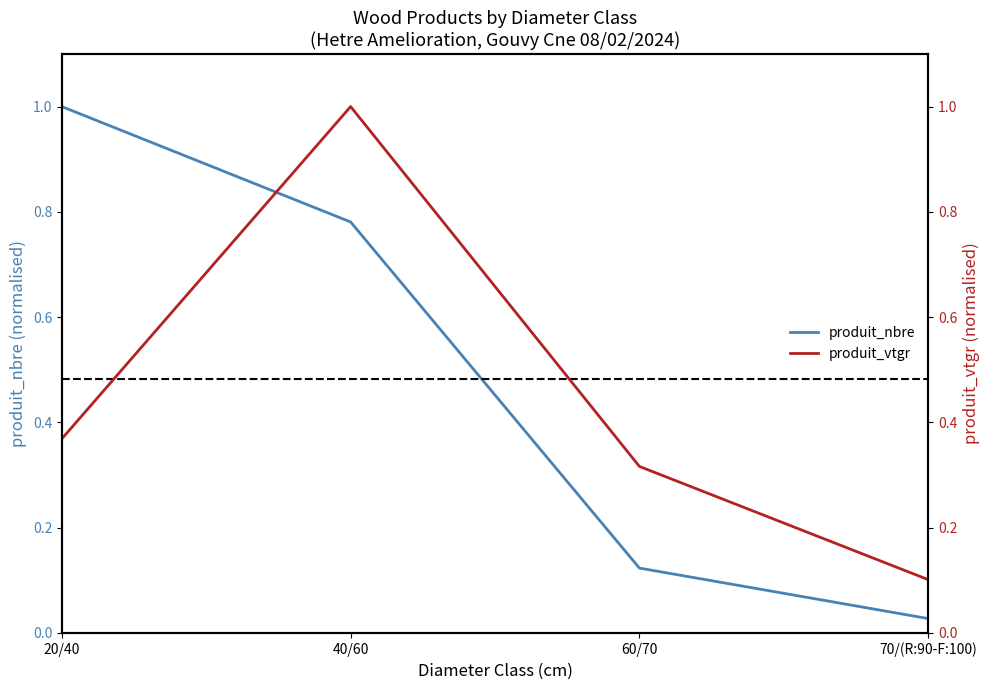

Which has a higher value, 60/70 or 40/60?

40/60